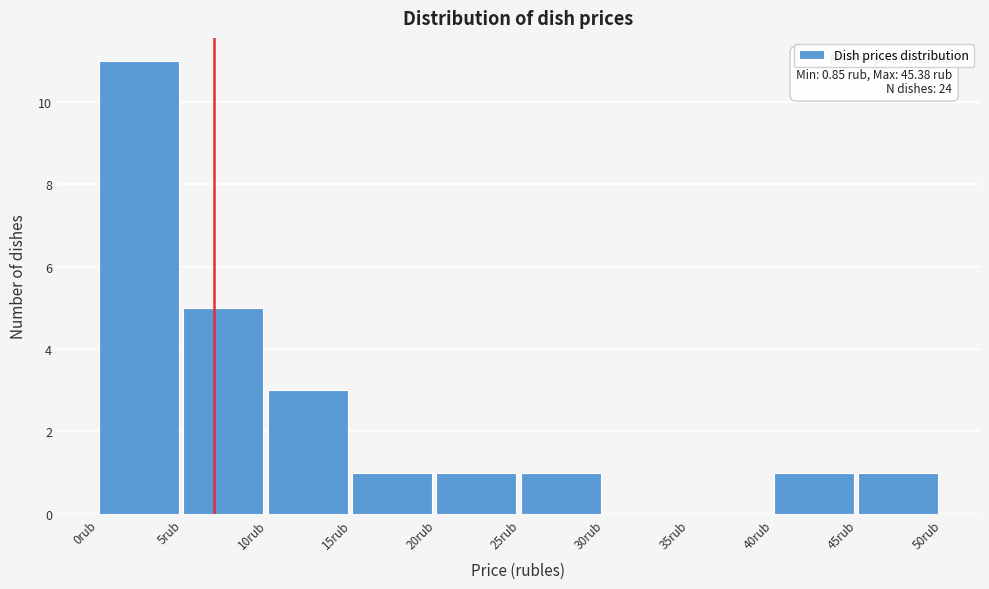

Which range on the x-axis has the tallest bar?

0 to 5